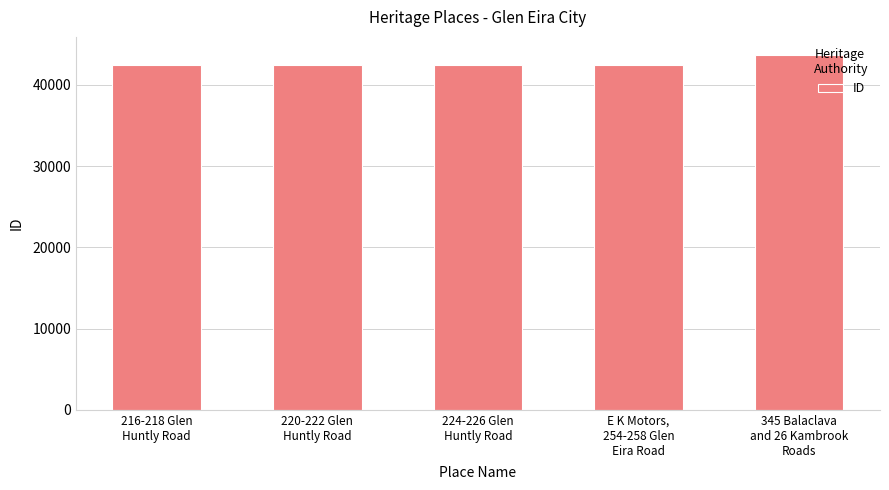

At which label is the value closest to 43076?

E K Motors,
254-258 Glen
Eira Road